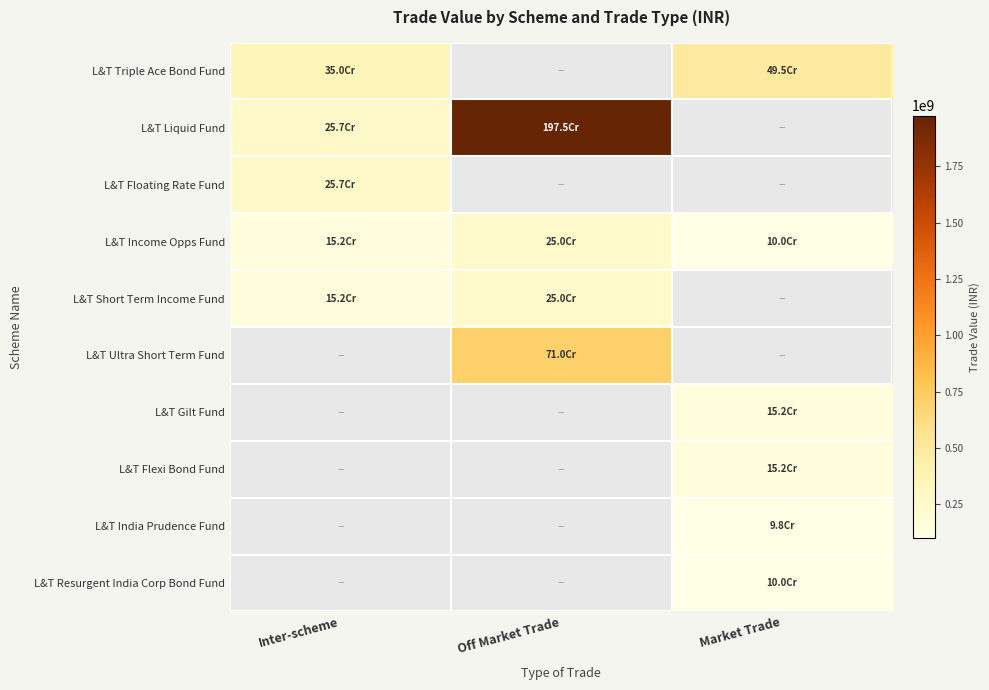

The value of L&T Floating Rate Fund at Inter-scheme is 462115121.0. True or false?

False